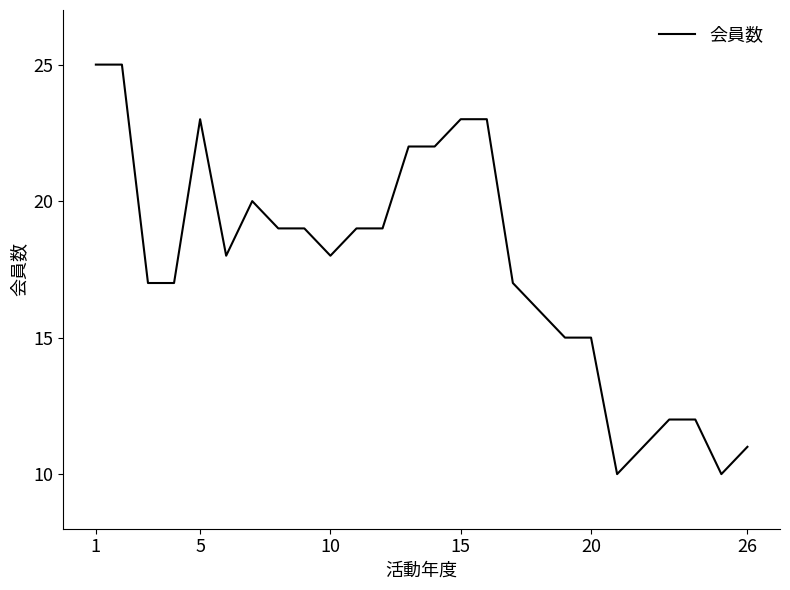

What is the minimum value shown in the chart?

10